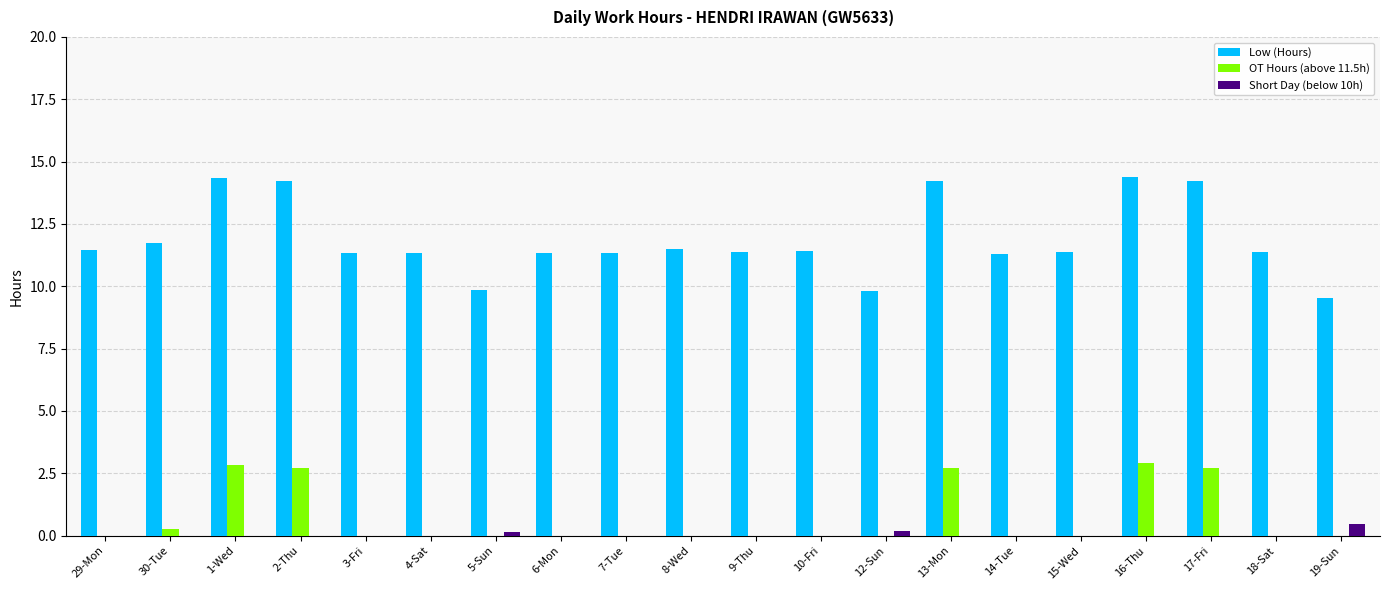

What is the total value across all series at 16-Thu?

17.3